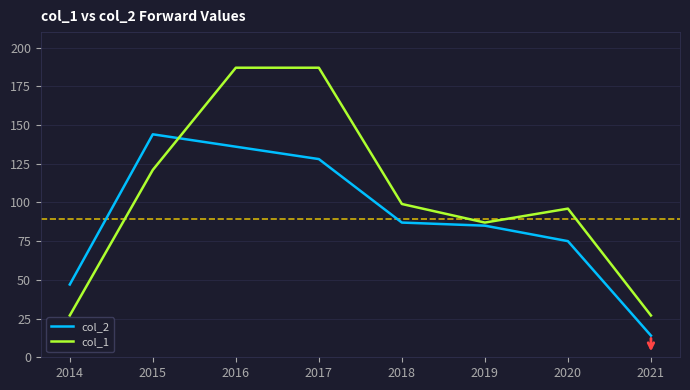

Rank the series at 2016 from highest to lowest value.

col_1, col_2